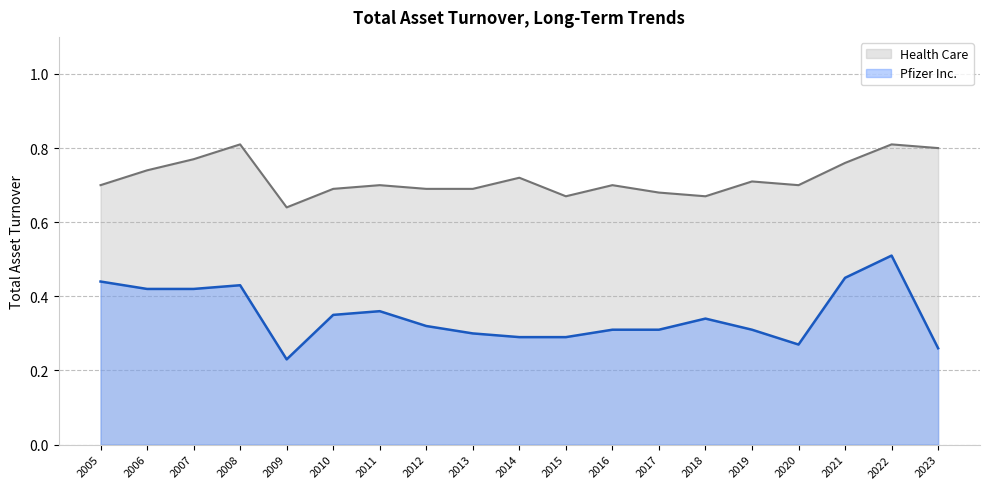

At which label does Health Care reach its minimum?

2009